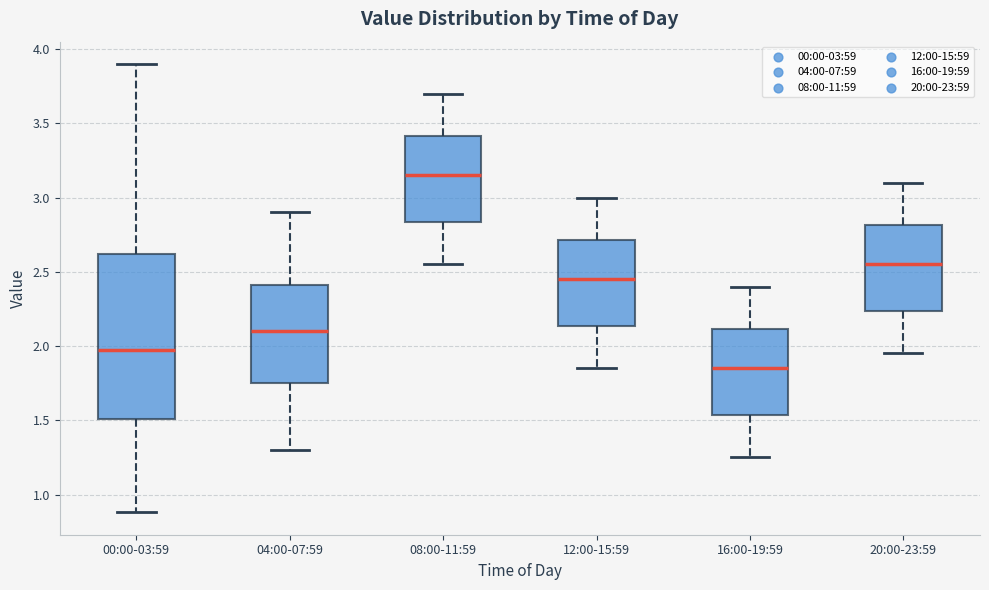

Which box's median line is the lowest?

16:00-19:59